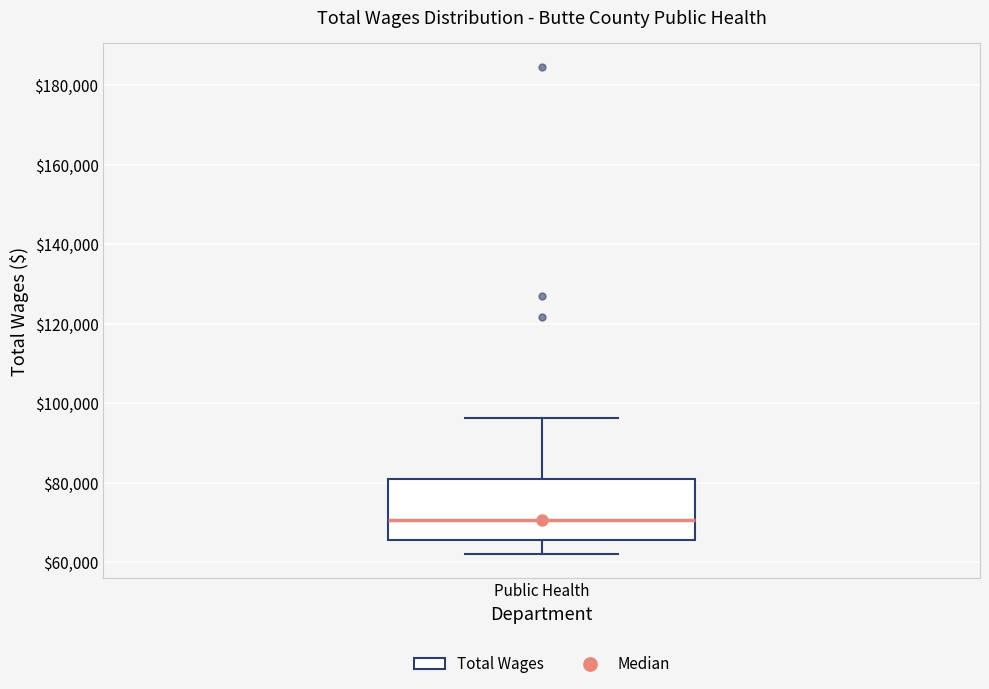

Read this box plot against the y-axis: the position of the median line, the range covered by the box, and the ends of both whiskers. The values are not printed on the chart, so give them approximately, as read against the axis.

median 70000, box 66000 to 80000, whiskers 62000 to 96000